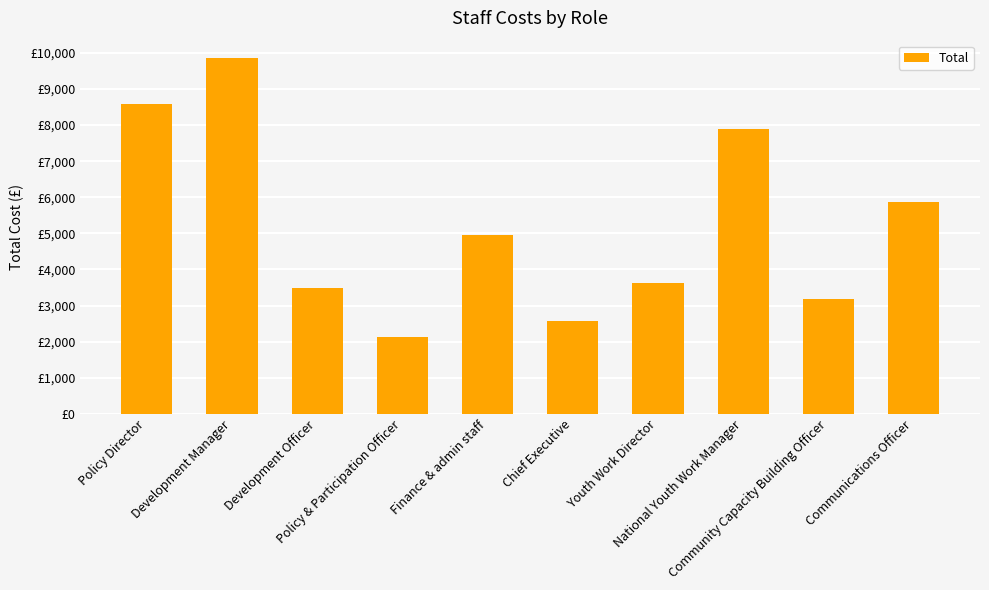

Which label corresponds to the largest value in the chart?

Development Manager